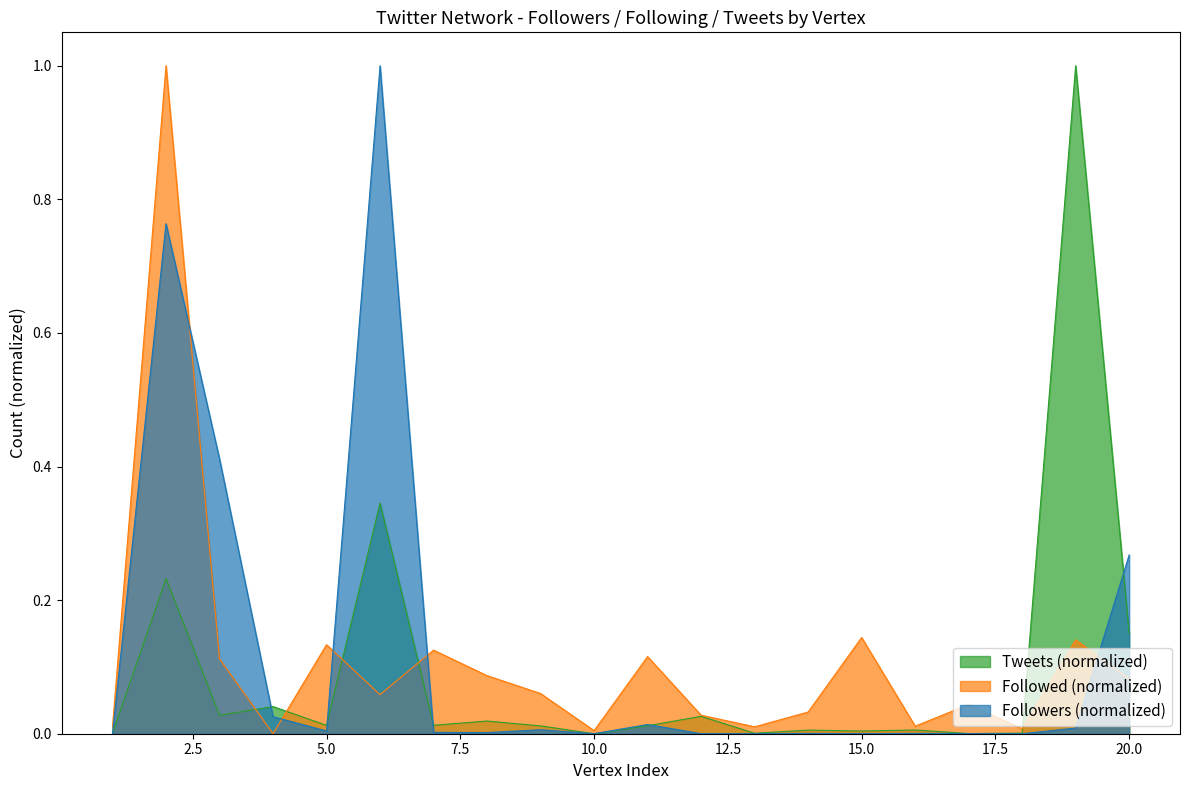

Count the number of categories in the chart.

20